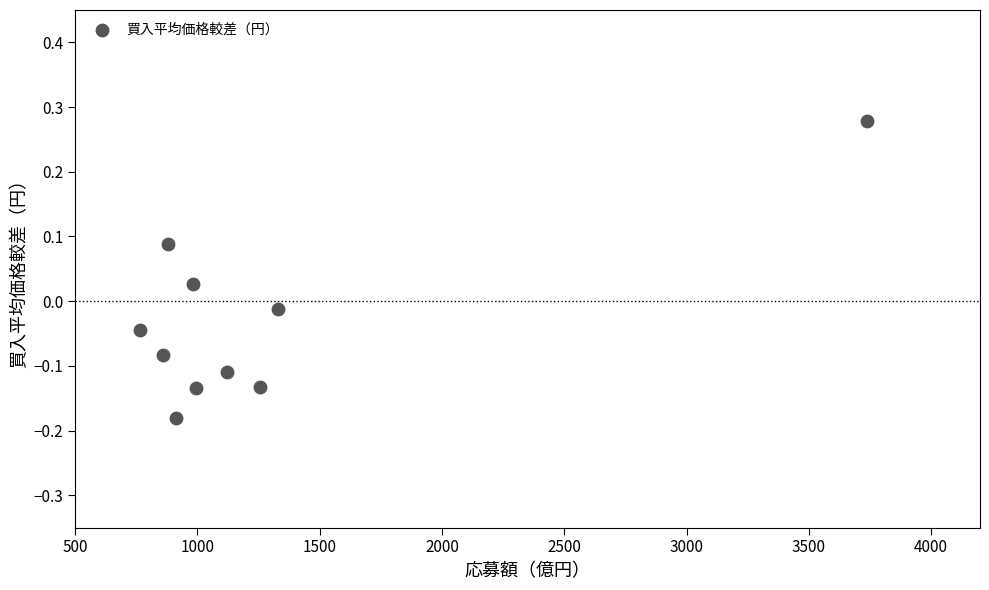

What is the range of Y values (max minus min)?

0.5